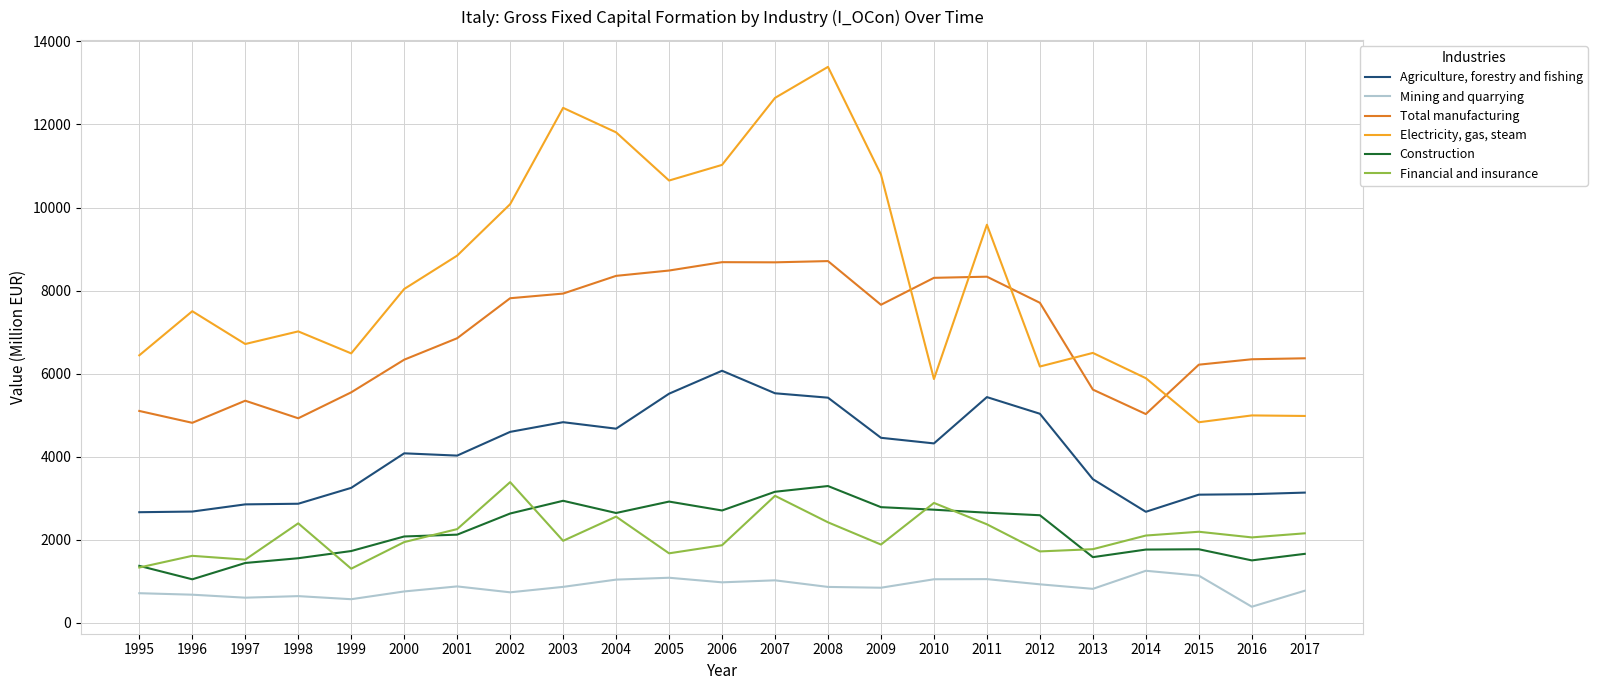

At which label does Electricity, gas, steam reach its minimum?

2015